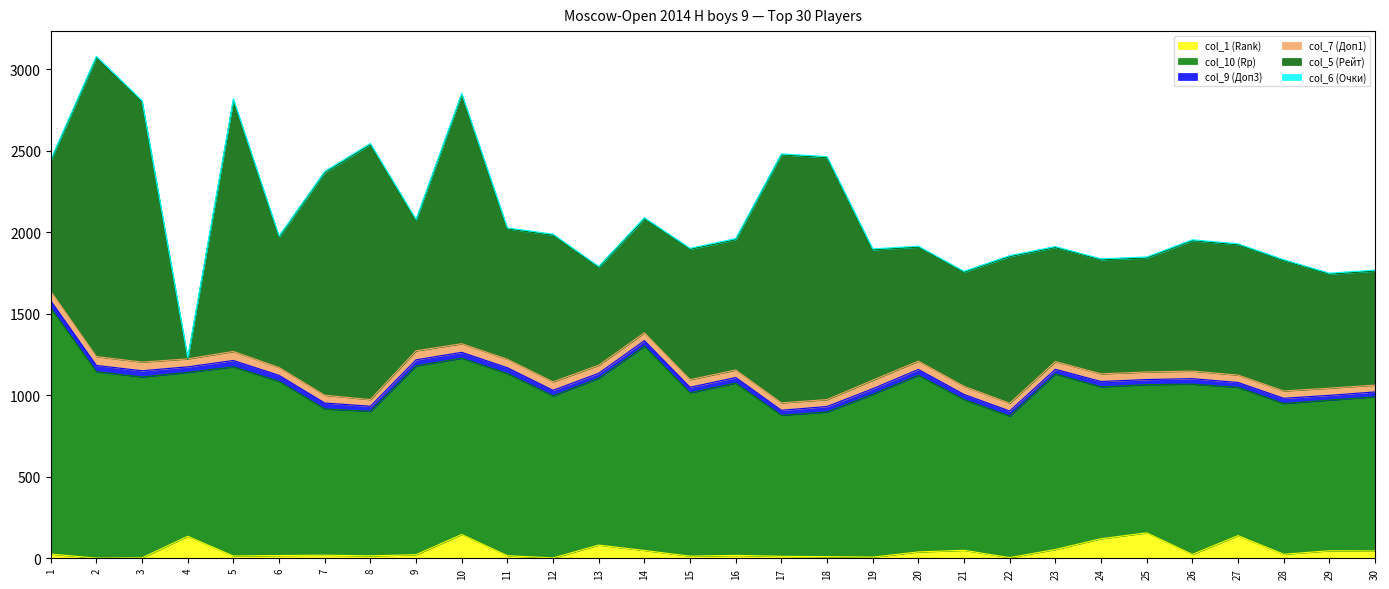

Reading left to right, what are all the values shown in this chart?

col_1 (Rank): 1=26.0	2=1.0	3=3.0	4=135.0	5=14.0	6=17.0	7=19.0	8=15.0	9=22.0	10=146.0	11=16.0	12=2.0	13=81.0	14=48.0	15=13.0	16=18.0	17=12.0	18=10.0	19=7.0	20=39.0	21=49.0	22=4.0	23=54.0	24=120.0	25=156.0	26=24.0	27=139.0	28=25.0	29=46.0	30=45.0
col_10 (Rp): 1=1511.0	2=1144.0	3=1110.0	4=1006.0	5=1161.0	6=1069.0	7=898.0	8=887.0	9=1159.0	10=1082.0	11=1118.0	12=995.0	13=1024.0	14=1254.0	15=1003.0	16=1057.0	17=866.0	18=888.0	19=999.0	20=1084.0	21=925.0	22=869.0	23=1077.0	24=932.0	25=910.0	26=1045.0	27=910.0	28=925.0	29=925.0	30=946.0
col_9 (Доп3): 1=43.0	2=38.5	3=38.0	4=34.0	5=39.0	6=36.5	7=36.0	8=31.0	9=37.0	10=36.0	11=35.5	12=34.0	13=30.5	14=33.5	15=33.5	16=34.5	17=30.5	18=33.5	19=34.5	20=36.0	21=31.5	22=31.0	23=29.0	24=33.0	25=31.0	26=33.5	27=30.0	28=32.0	29=29.0	30=30.0
col_7 (Доп1): 1=59.0	2=54.5	3=53.0	4=49.0	5=55.5	6=48.5	7=47.5	8=41.0	9=55.5	10=53.0	11=52.0	12=52.0	13=49.5	14=48.5	15=47.0	16=46.0	17=45.5	18=42.5	19=52.5	20=51.0	21=50.0	22=47.5	23=47.5	24=47.0	25=46.5	26=46.5	27=45.5	28=45.0	29=44.0	30=42.0
col_5 (Рейт): 1=800.0	2=1836.0	3=1597.0	4=0.0	5=1543.0	6=800.0	7=1367.0	8=1565.0	9=800.0	10=1530.0	11=800.0	12=900.0	13=600.0	14=700.0	15=800.0	16=800.0	17=1522.0	18=1485.0	19=800.0	20=700.0	21=700.0	22=900.0	23=700.0	24=700.0	25=700.0	26=800.0	27=800.0	28=800.0	29=700.0	30=700.0
col_6 (Очки): 1=8.0	2=7.5	3=7.5	4=7.5	5=7.0	6=7.0	7=7.0	8=7.0	9=6.5	10=6.5	11=6.5	12=6.5	13=6.5	14=6.5	15=6.5	16=6.5	17=6.5	18=6.5	19=6.0	20=6.0	21=6.0	22=6.0	23=6.0	24=6.0	25=6.0	26=6.0	27=6.0	28=6.0	29=6.0	30=6.0